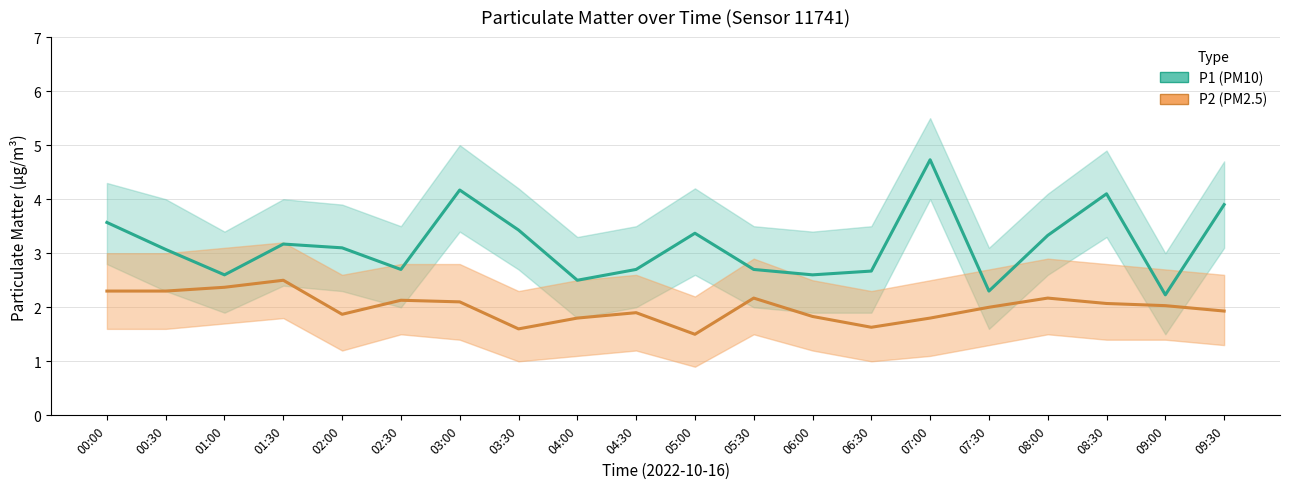

Does the chart display data point markers on the line(s)?

No